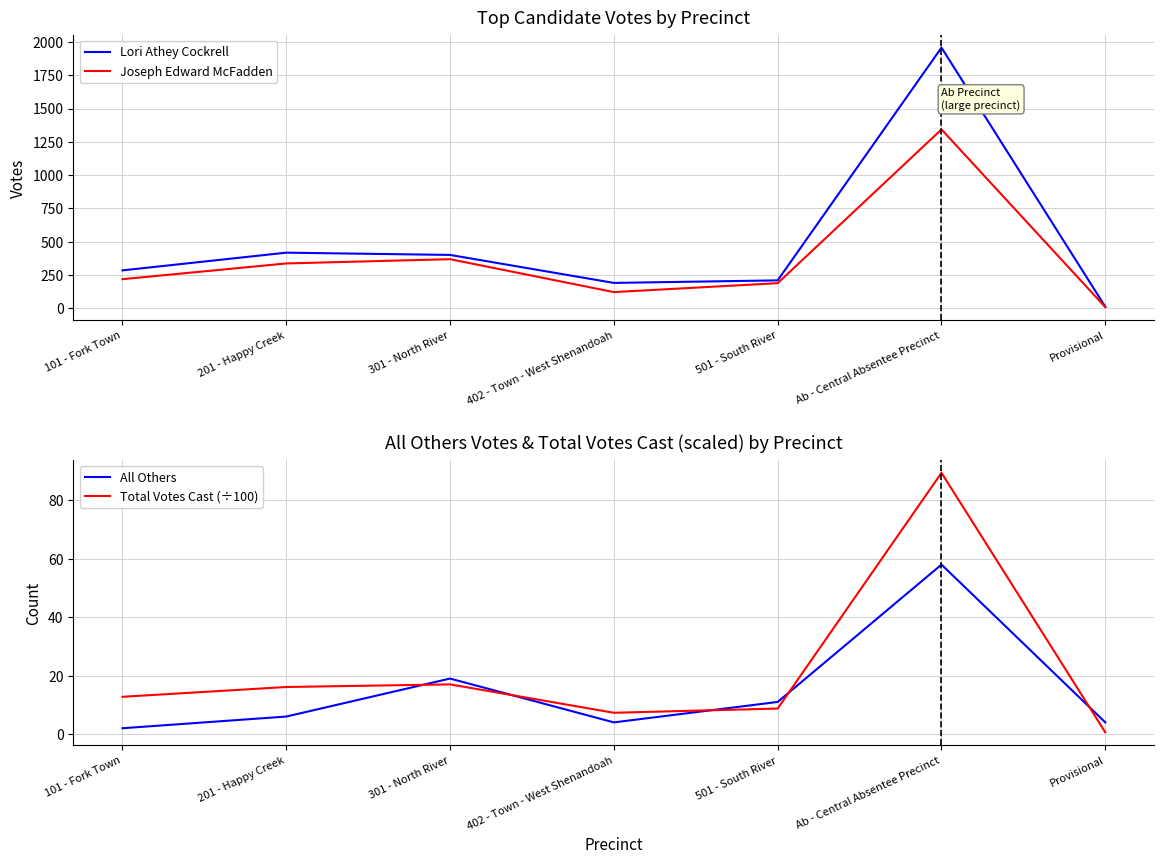

The Joseph Edward McFadden series shows 2228 at Ab - Central Absentee Precinct. True or false?

False